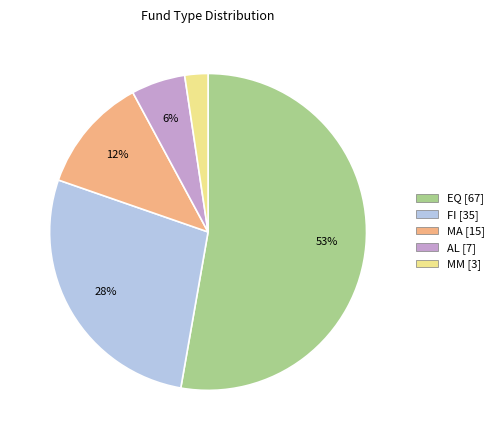

Is EQ the majority of the pie?

Yes